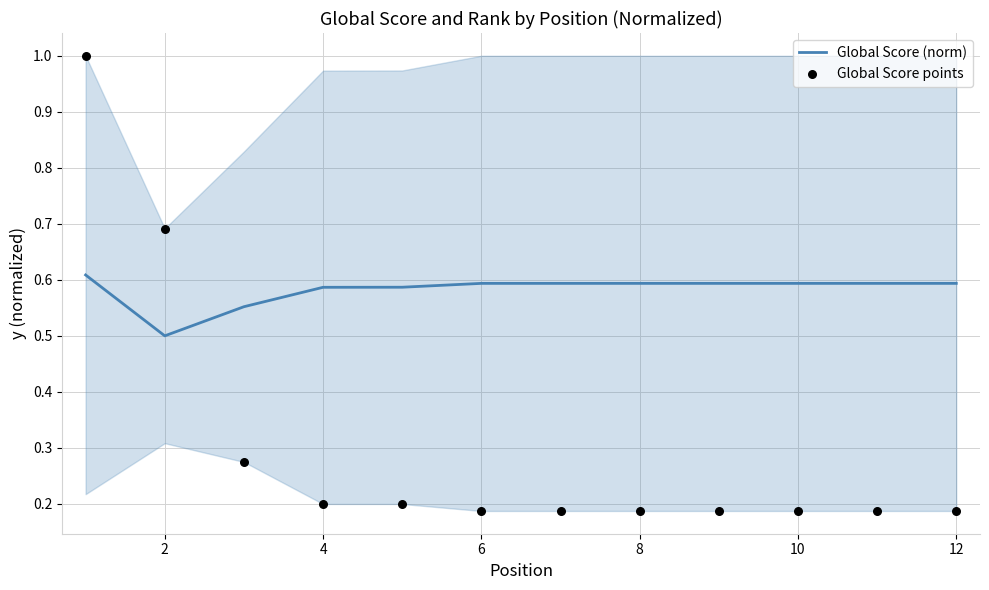

What is the lowest value of the Global Score (norm) series?

0.5